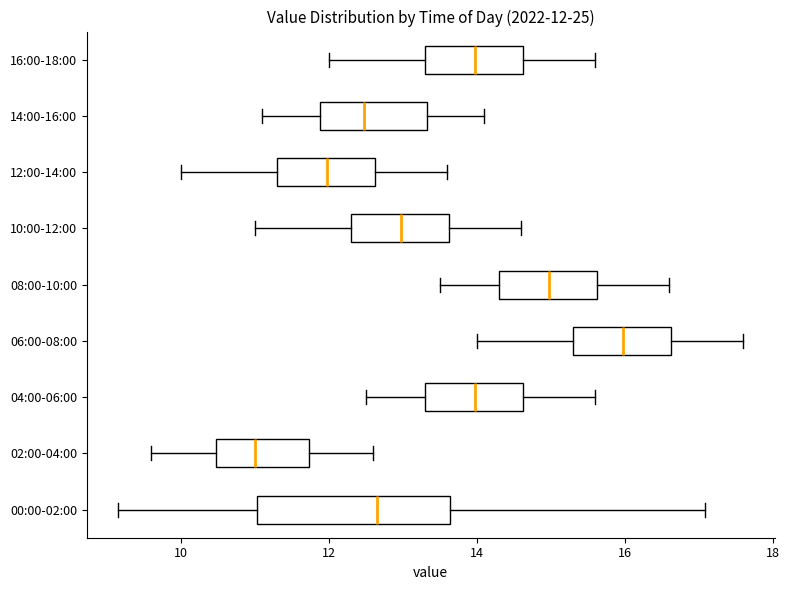

Which box's median line is the furthest to the left?

02:00-04:00